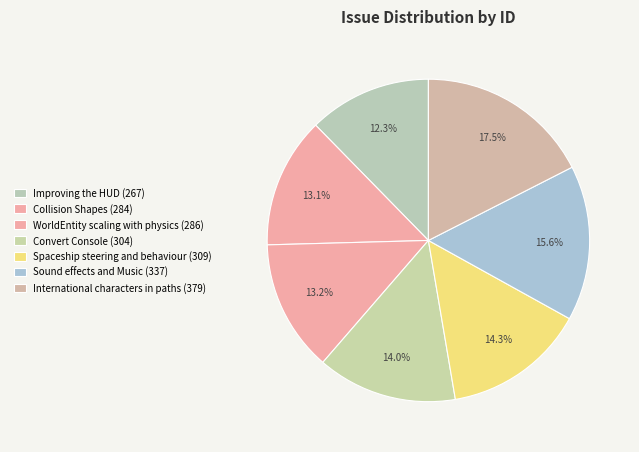

Which category has the biggest portion of the pie?

International characters in paths